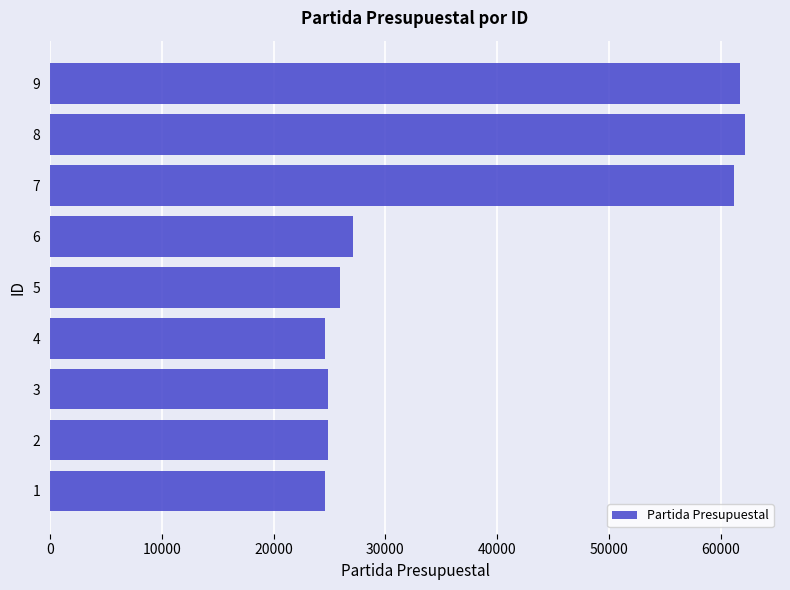

Reading bottom to top, what are all the values shown in this chart?

24601	24901	24901	24601	25901	27101	61201	62201	61701